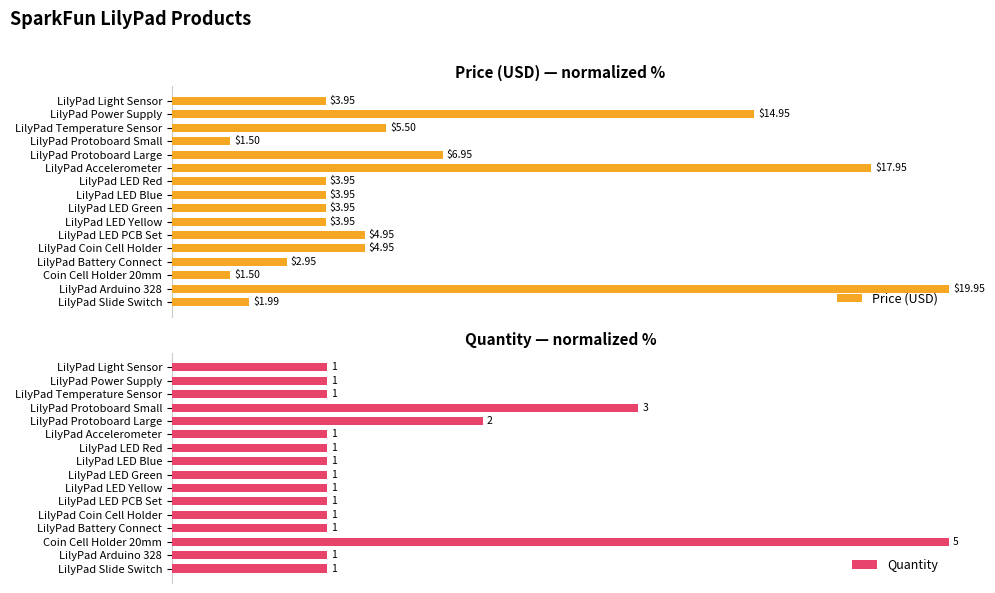

Rank the categories by Quantity value from highest to lowest.

Coin Cell Holder 20mm, LilyPad Protoboard Small, LilyPad Protoboard Large, LilyPad Light Sensor, LilyPad Power Supply, LilyPad Temperature Sensor, LilyPad Accelerometer, LilyPad LED Red, LilyPad LED Blue, LilyPad LED Green, LilyPad LED Yellow, LilyPad LED PCB Set, LilyPad Coin Cell Holder, LilyPad Battery Connect, LilyPad Arduino 328, LilyPad Slide Switch